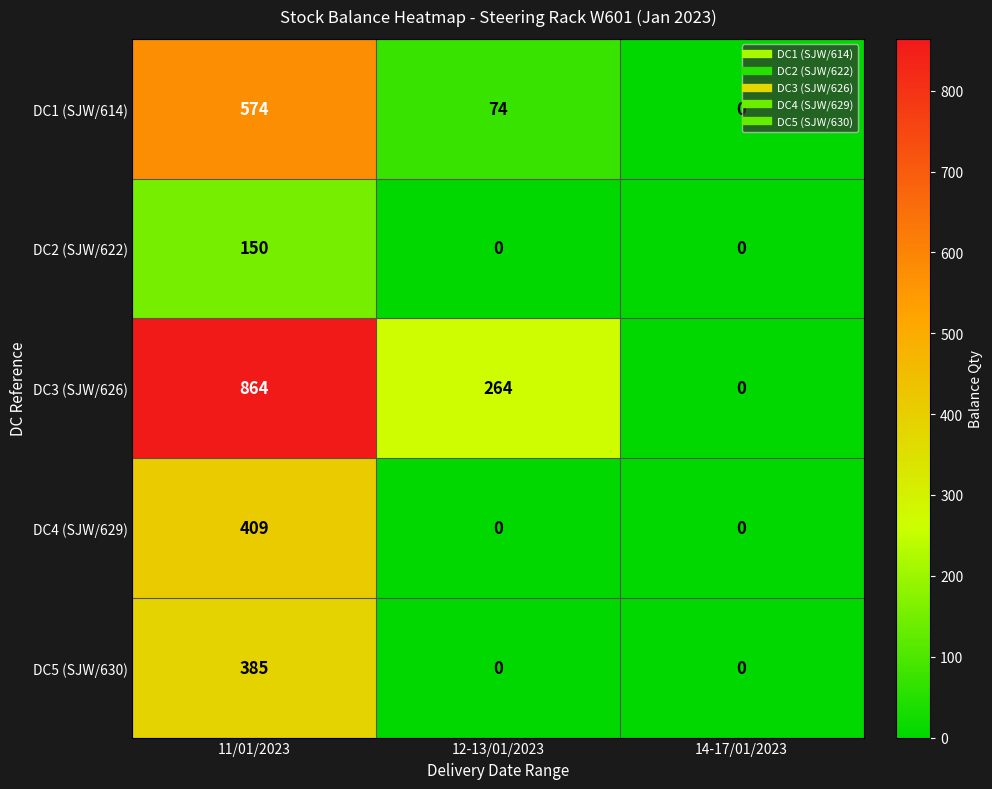

What is the greatest value displayed?

864